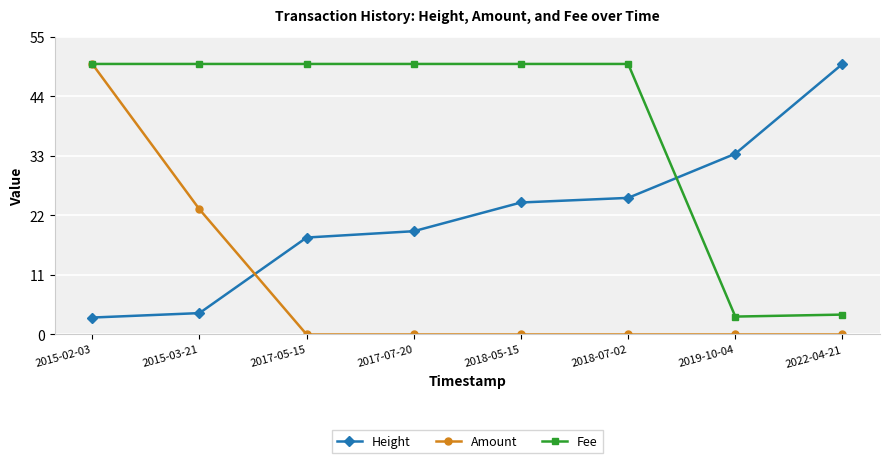

Which series changed the most between 2018-05-15 and 2019-10-04?

Fee